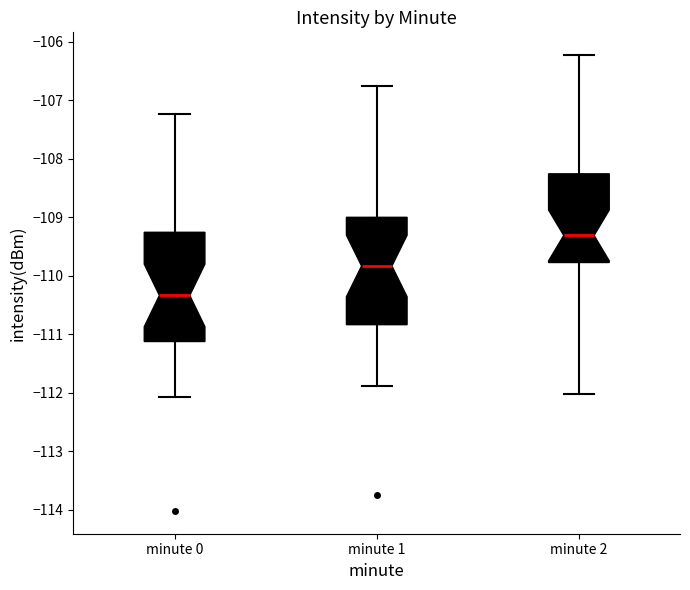

Reading left to right, read every box against the y-axis: the position of its median line, the range the box covers, and the ends of its whiskers. The values are not printed on the chart, so give them approximately, as read against the axis.

minute 0: median -110.3, box -111.1 to -109.3, whiskers -112.1 to -107.2
minute 1: median -109.8, box -110.8 to -109.0, whiskers -111.9 to -106.8
minute 2: median -109.3, box -109.8 to -108.3, whiskers -112.0 to -106.2